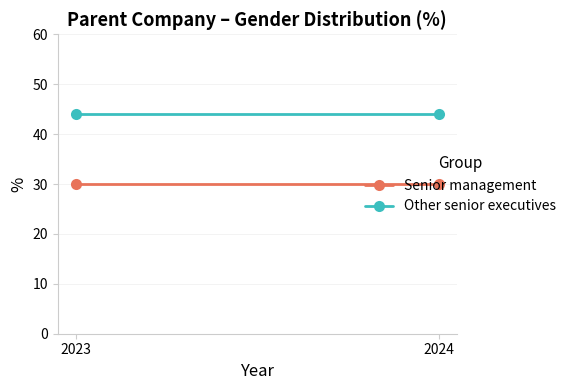

True or false: Senior management has a value of 30 at 2023.

True